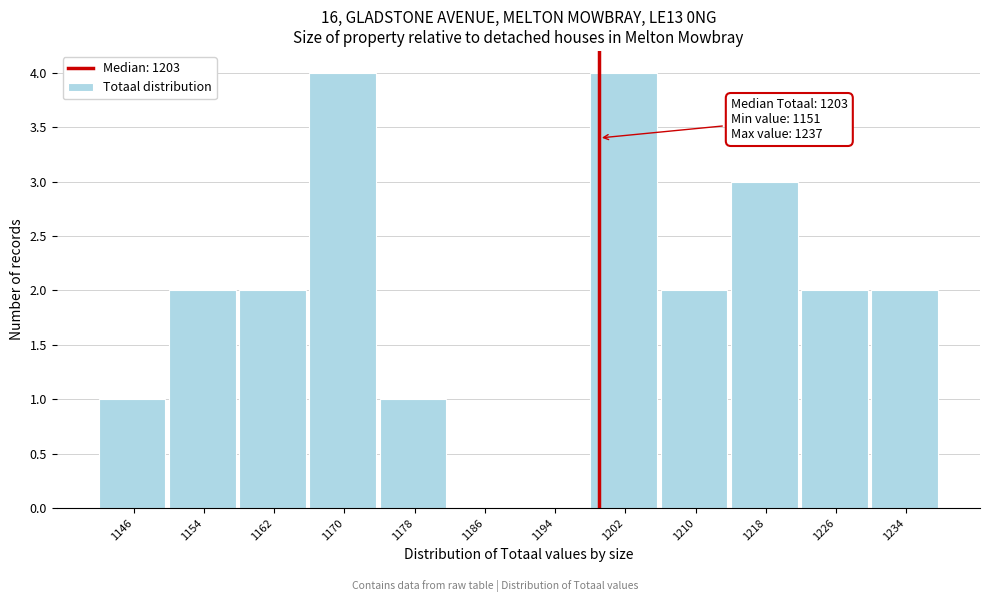

Reading right to left, extract all data points from this chart.

1234=2	1226=2	1218=3	1210=2	1202=4	1194=0	1186=0	1178=1	1170=4	1162=2	1154=2	1146=1